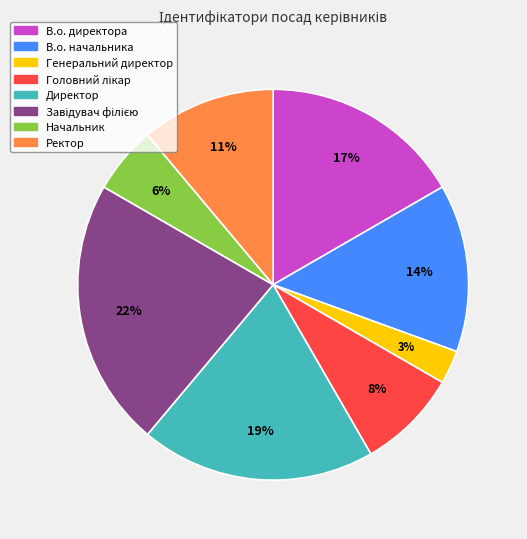

To the nearest percent, what percentage of the pie is В.о. начальника?

14%